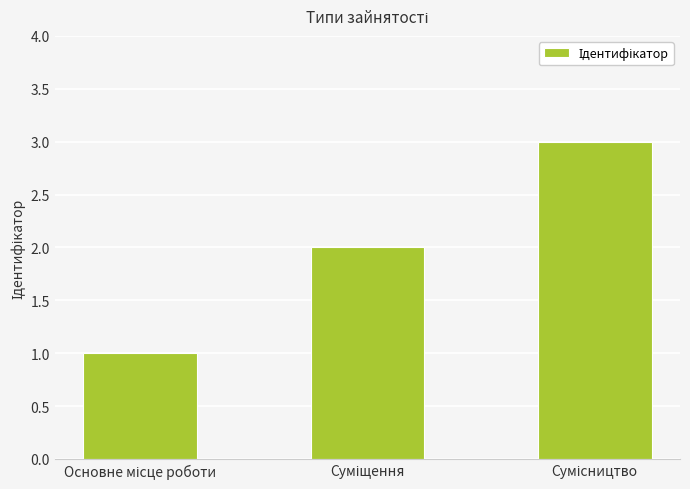

What is the greatest value displayed?

3